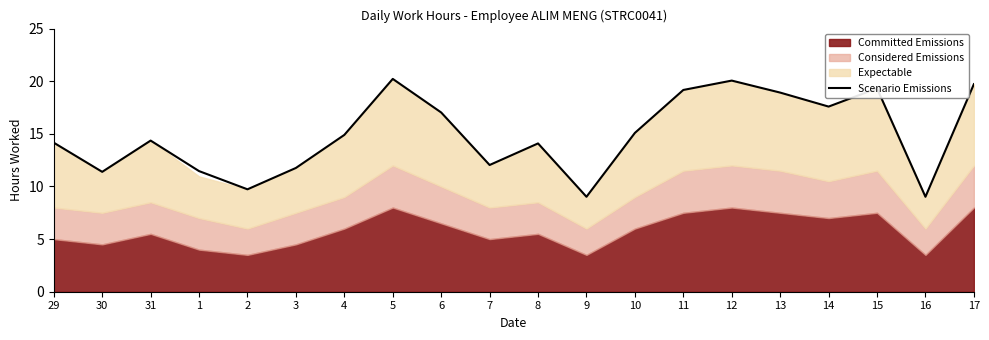

Which label corresponds to the smallest value in the chart?

9